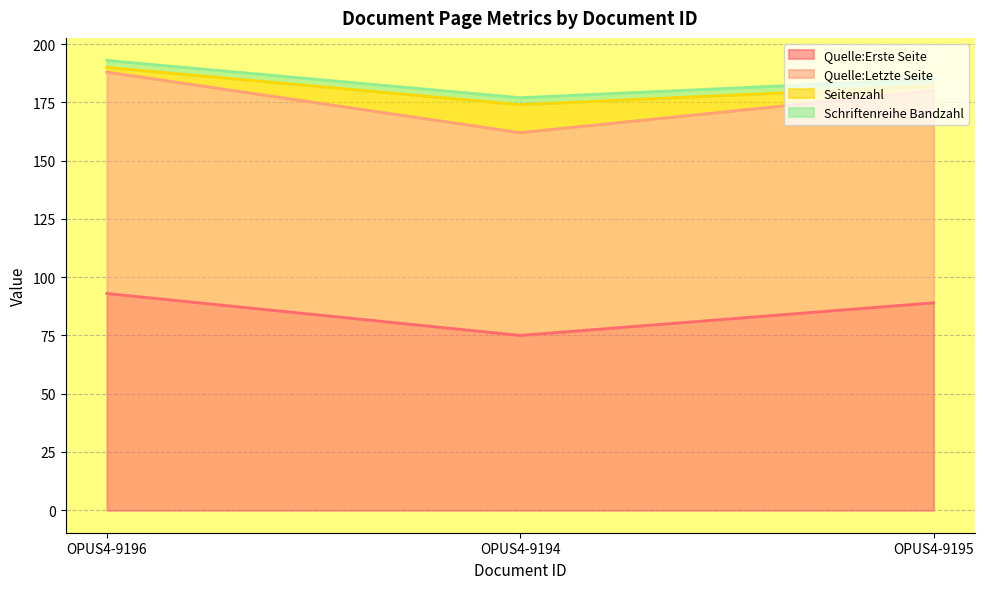

Which has a higher value, OPUS4-9196 or OPUS4-9194?

OPUS4-9196